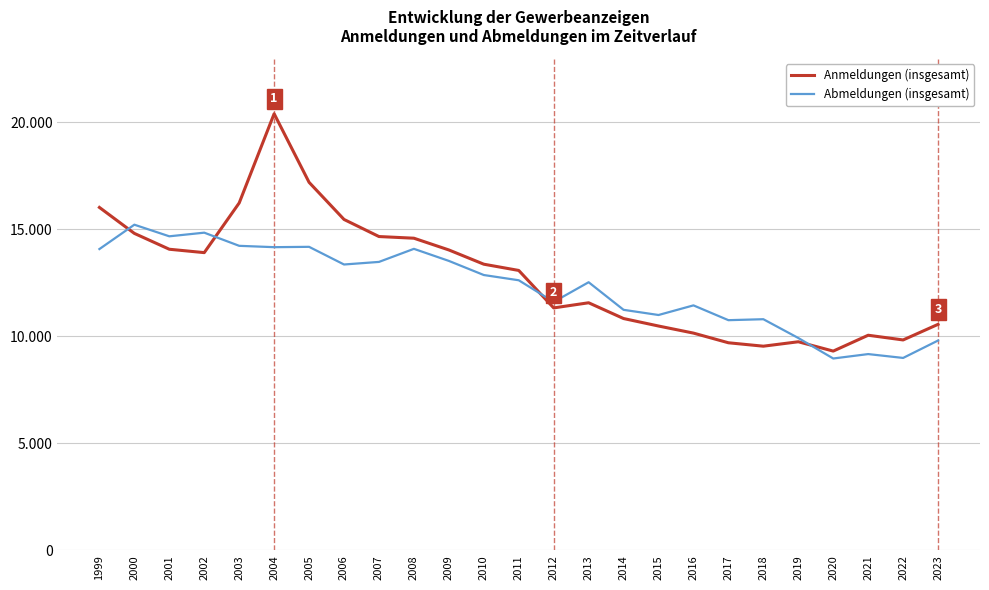

What are all the series names shown in the legend?

Anmeldungen (insgesamt), Abmeldungen (insgesamt)